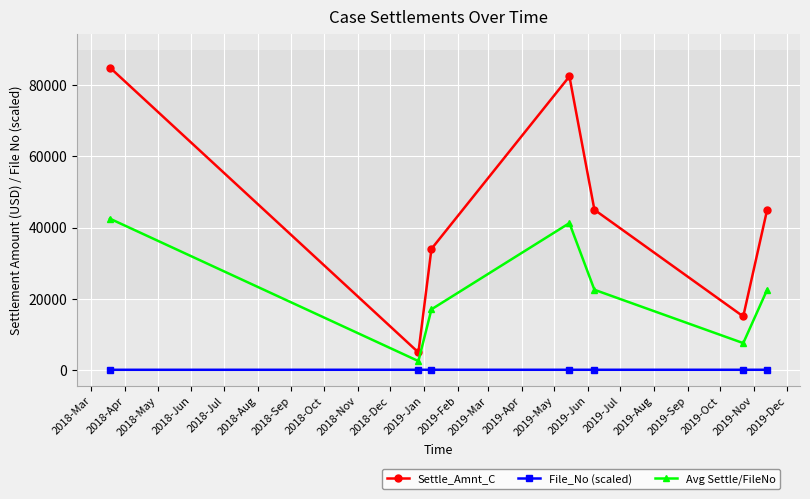

In Settle_Amnt_C, how many points are higher than both neighbors (excluding endpoints)?

1